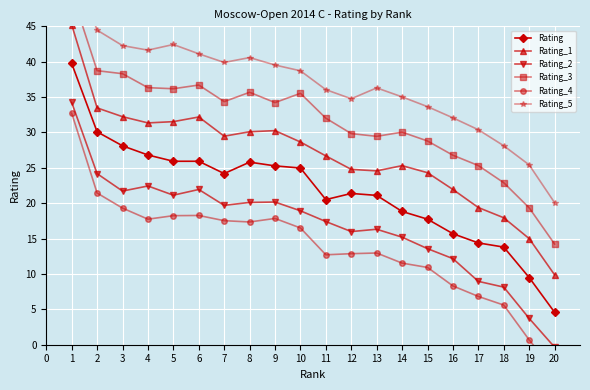

What is the minimum value for Rating_3?

14.2